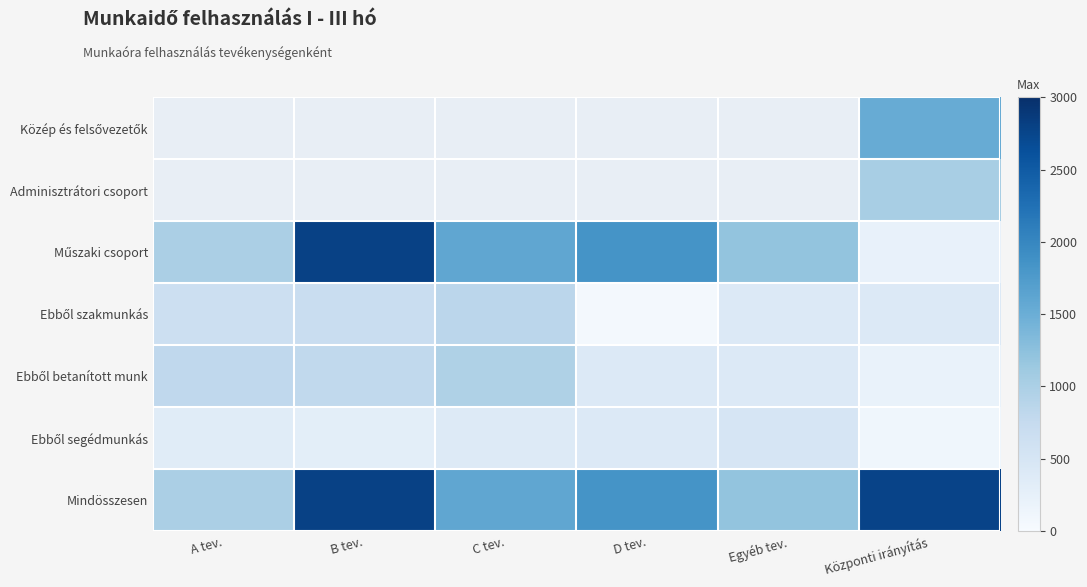

What is the difference between the maximum and minimum values in the Műszaki csoport series?

2580.0